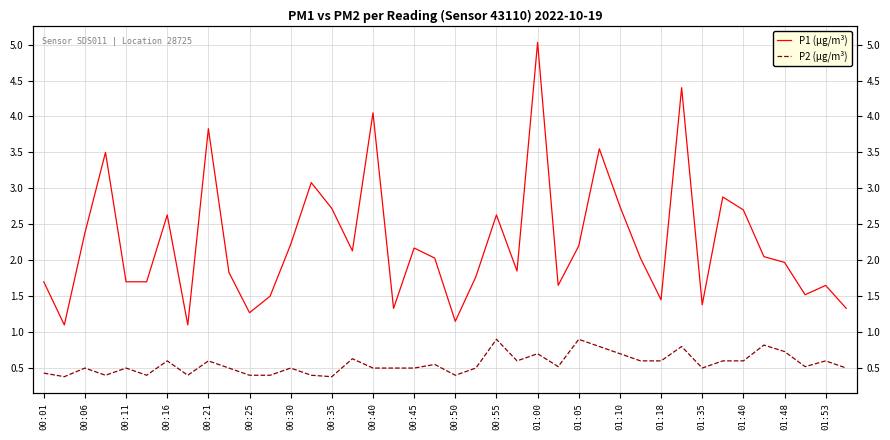

What is the difference between the maximum and minimum values in the P2 (μg/m³) series?

0.5